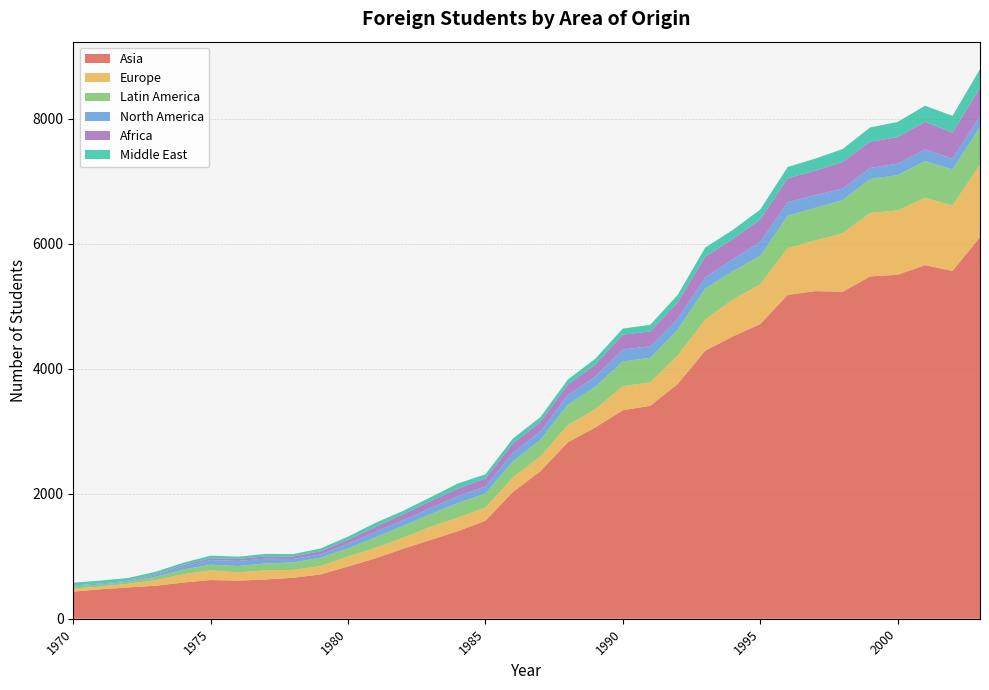

Reading right to left, what are all the values shown in this chart?

Asia: 6105	5565	5658	5503	5477	5232	5241	5181	4714	4516	4288	3757	3407	3336	3061	2823	2360	2028	1569	1401	1260	1119	967	836	709	655	628	610	619	579	528	501	472	434
Europe: 1158	1047	1077	1028	1015	936	809	749	634	590	500	454	376	384	292	275	236	234	209	218	211	176	169	160	135	126	145	133	154	133	88	59	42	49
Latin America: 606	576	586	566	544	529	524	518	456	454	494	416	392	397	358	328	266	257	226	232	202	190	165	131	133	119	112	100	93	74	55	32	34	34
North America: 169	173	187	184	176	186	202	218	224	189	178	175	184	191	162	151	135	135	113	110	97	91	90	71	53	56	77	82	73	53	24	15	15	14
Africa: 451	415	442	423	421	425	394	381	357	326	332	260	238	237	195	168	152	148	127	120	112	93	80	65	49	40	35	33	28	22	16	4	3	2
Middle East: 304	270	258	244	227	206	192	180	161	144	146	121	106	97	93	81	77	80	67	83	61	56	64	51	45	38	40	35	42	35	41	41	44	44